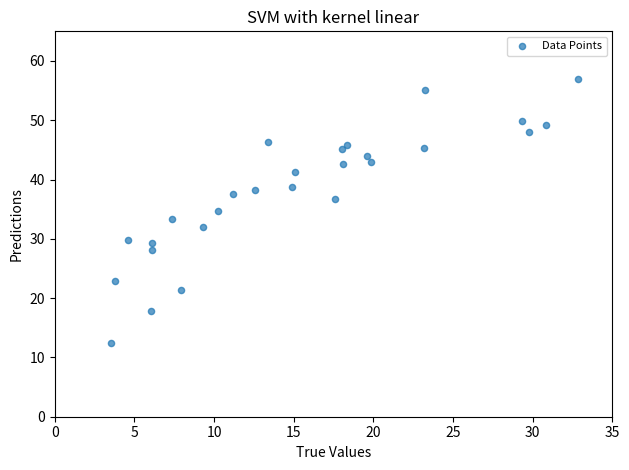

What is the range of X values (max minus min)?

29.3